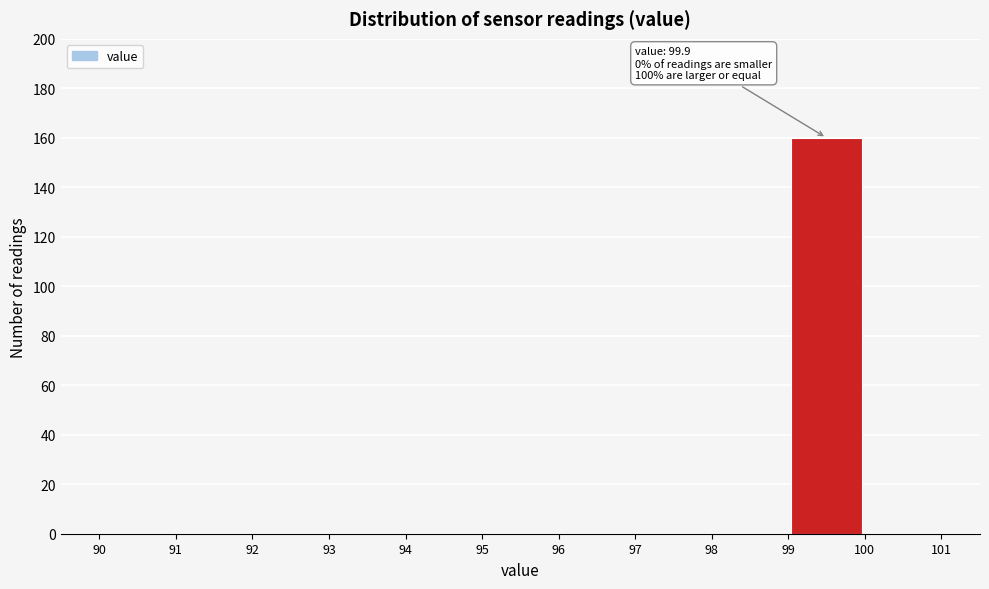

Over which range of the x-axis is the bar tallest?

99 to 100